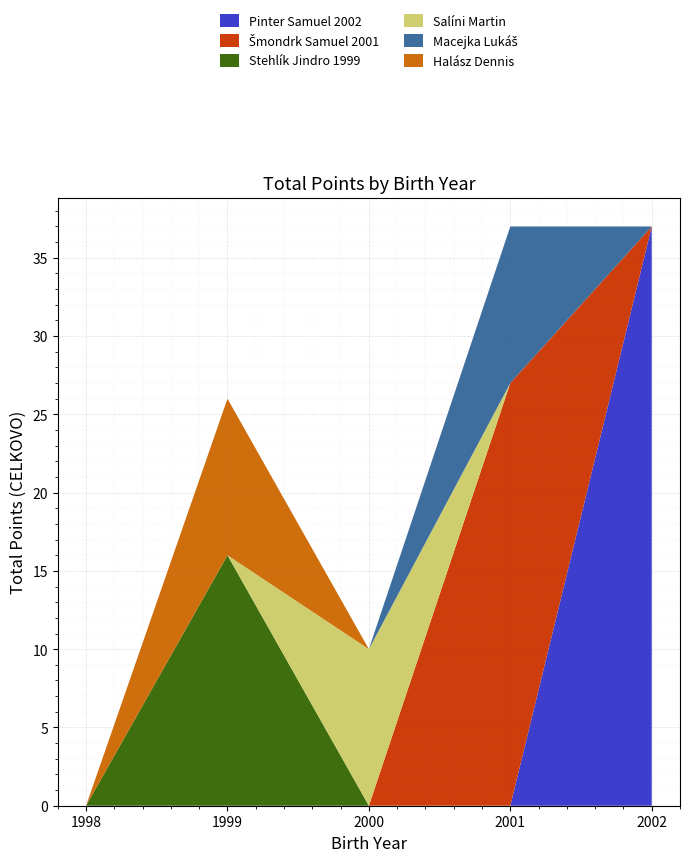

Reading right to left, what are all the values shown in this chart?

Pinter Samuel 2002: 37	0	0	0	0
Šmondrk Samuel 2001: 0	27	0	0	0
Stehlík Jindro 1999: 0	0	0	16	0
Salíni Martin: 0	0	10	0	0
Macejka Lukáš: 0	10	0	0	0
Halász Dennis: 0	0	0	10	0